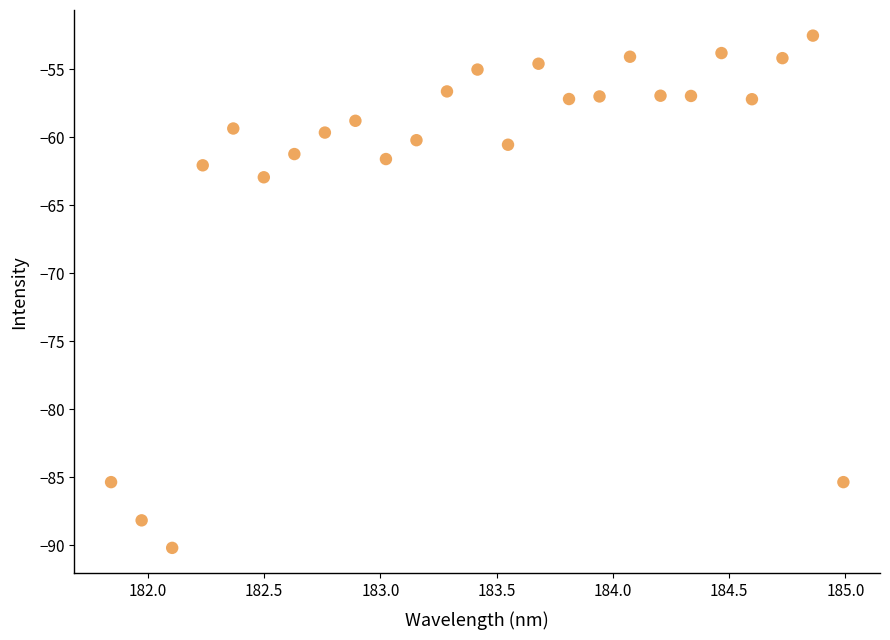

What Y value in the scatter plot is closest to -71?

-63.0